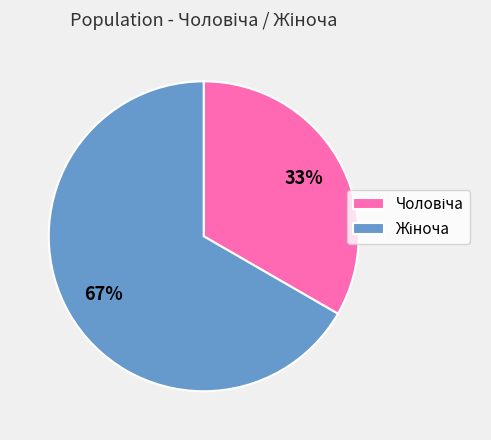

Is there any slice that represents more than half of the pie?

Yes